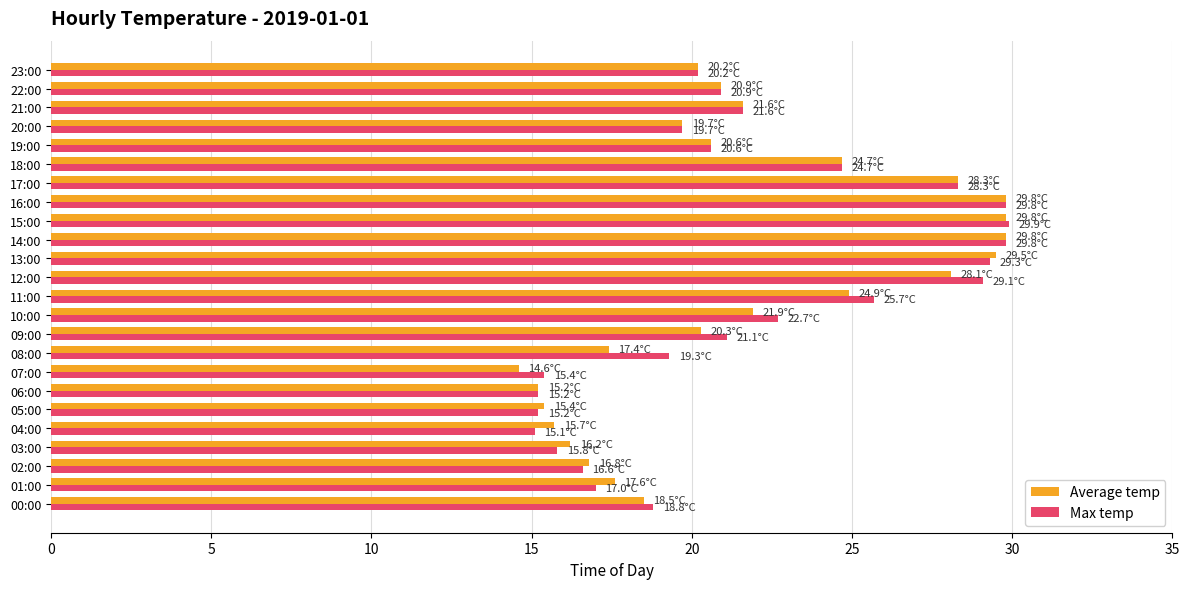

Is the value of Max temp at 09:00 greater than the value of Average temp at 01:00?

Yes